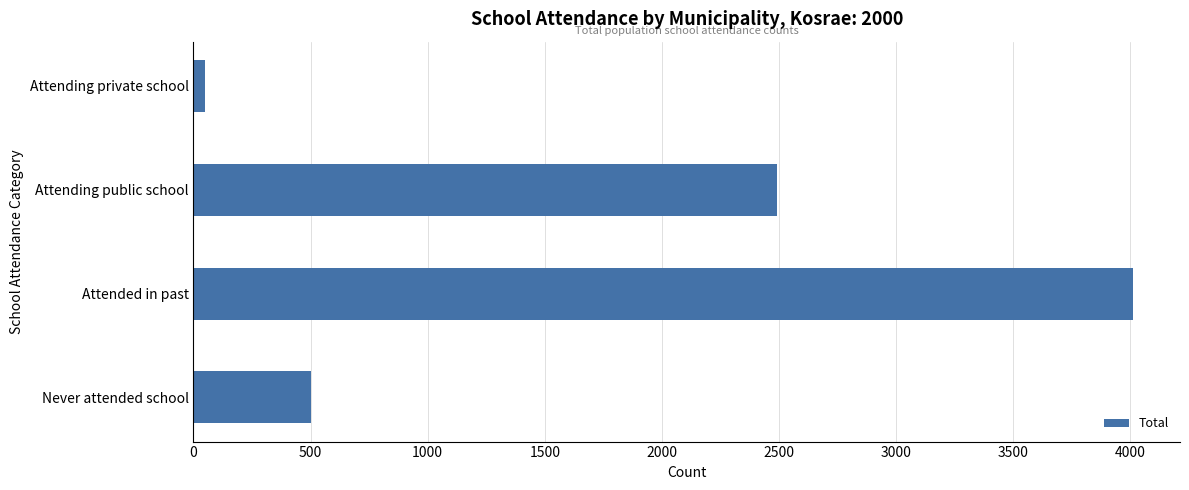

What is the sum of all values?

7054